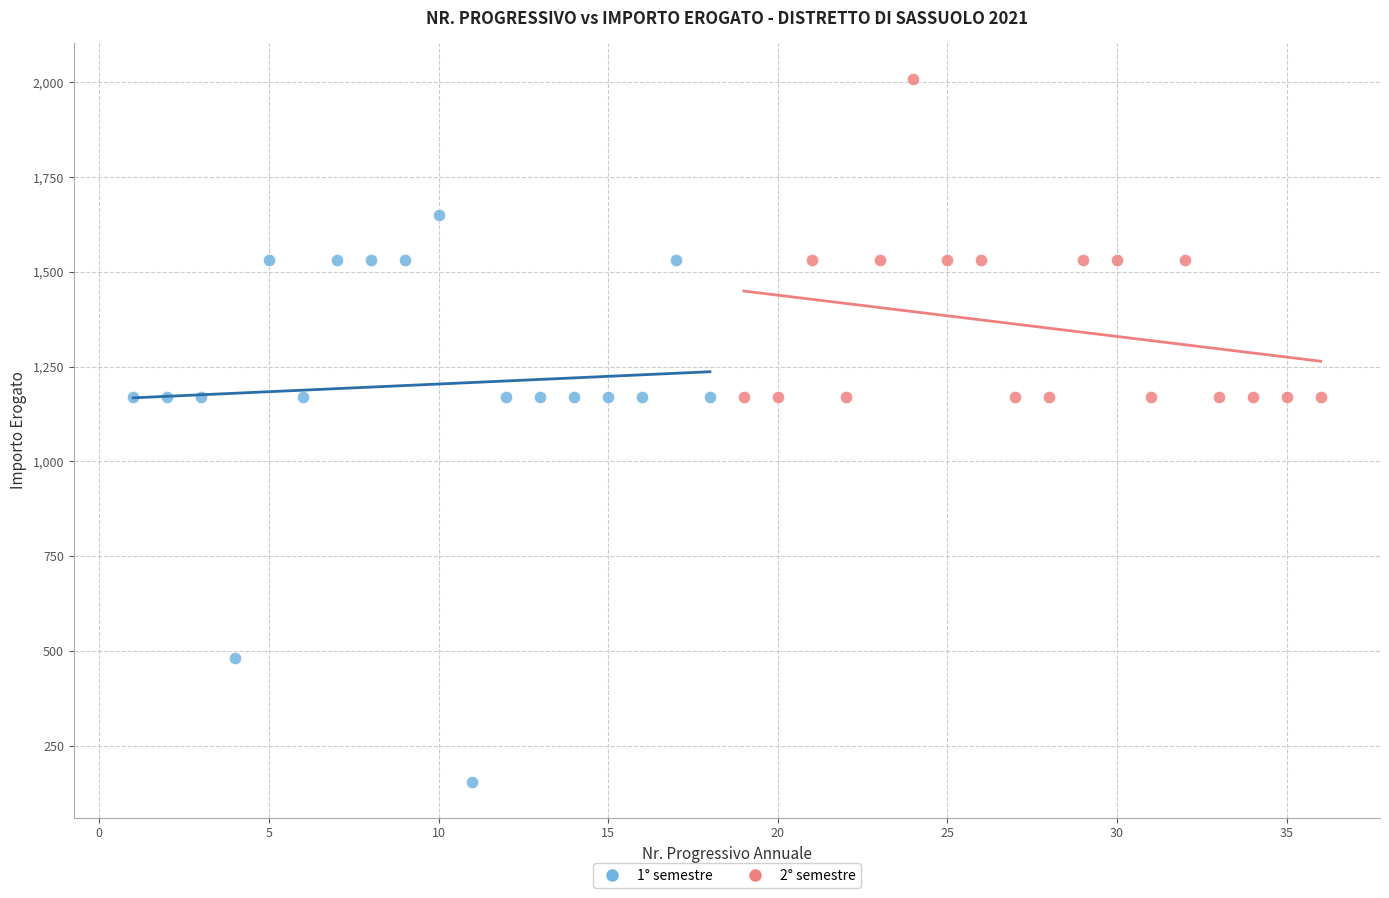

Which series has the largest Y range (max minus min)?

1° semestre